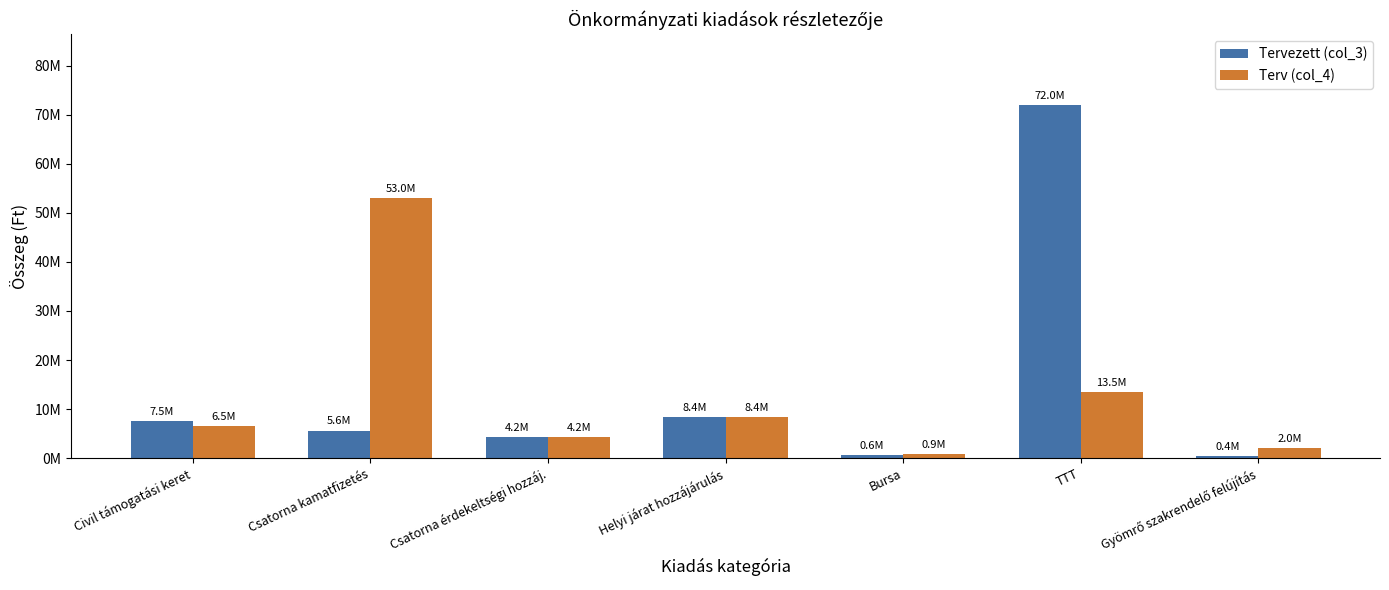

Does the chart contain any negative values?

No